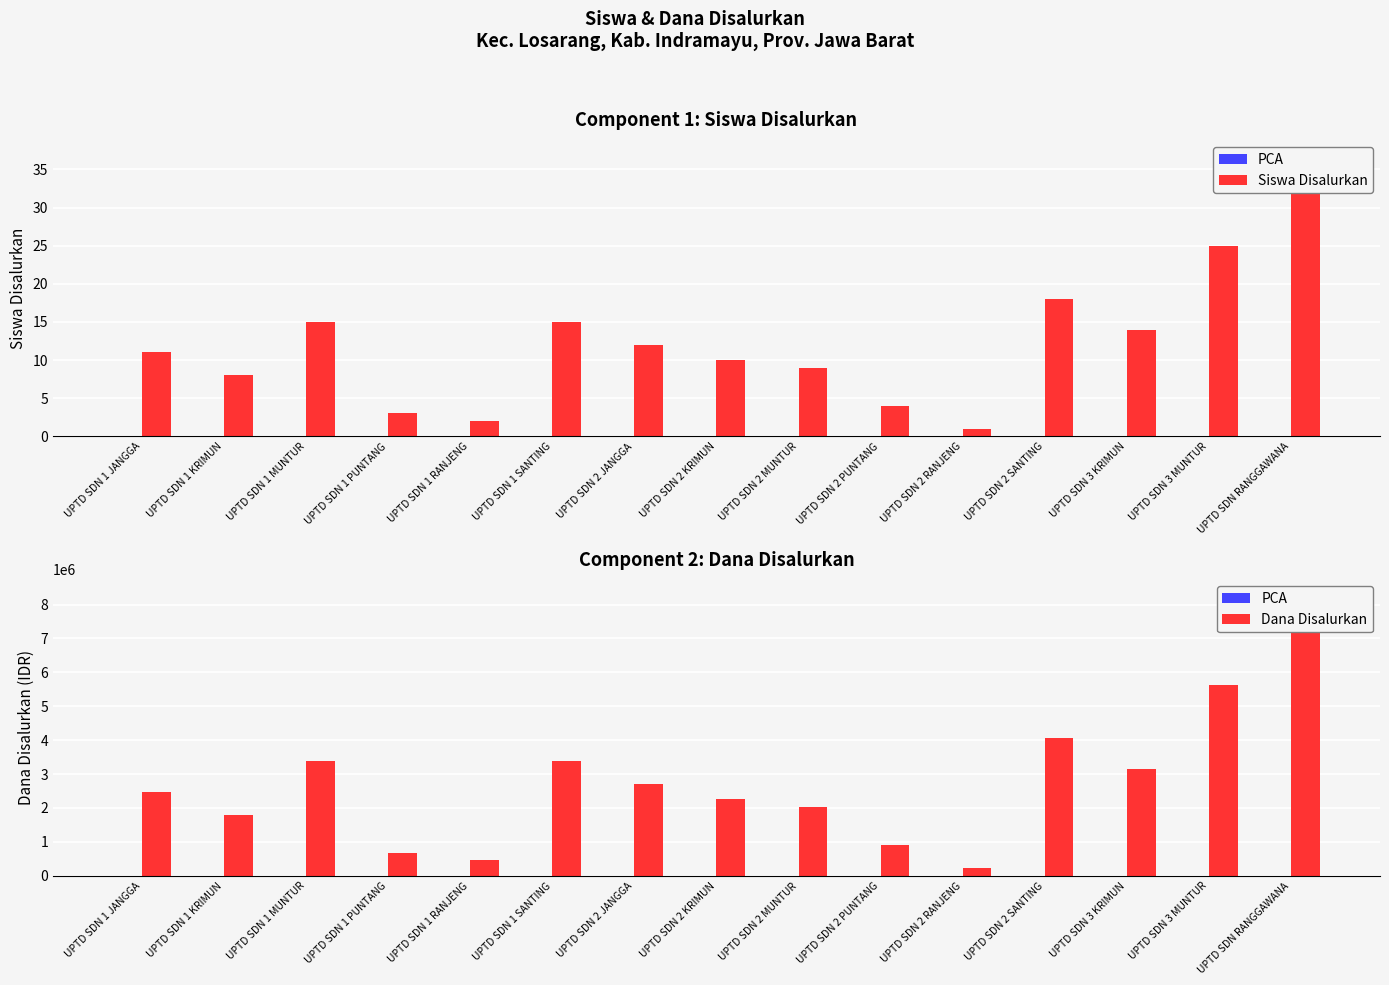

What is the minimum value for Siswa Disalurkan?

1